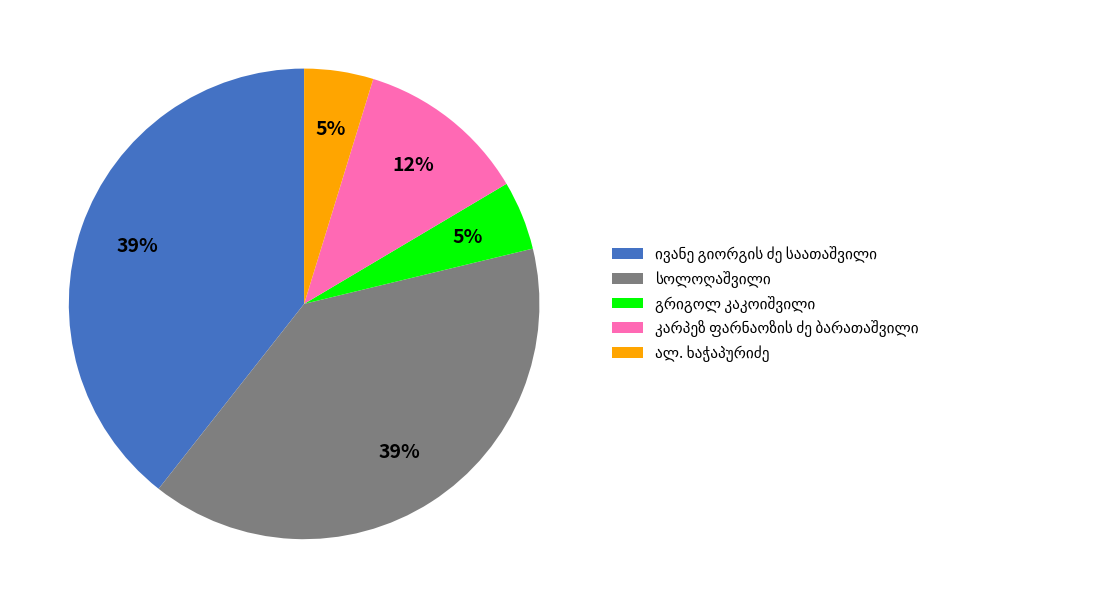

Does any single category account for the majority?

No